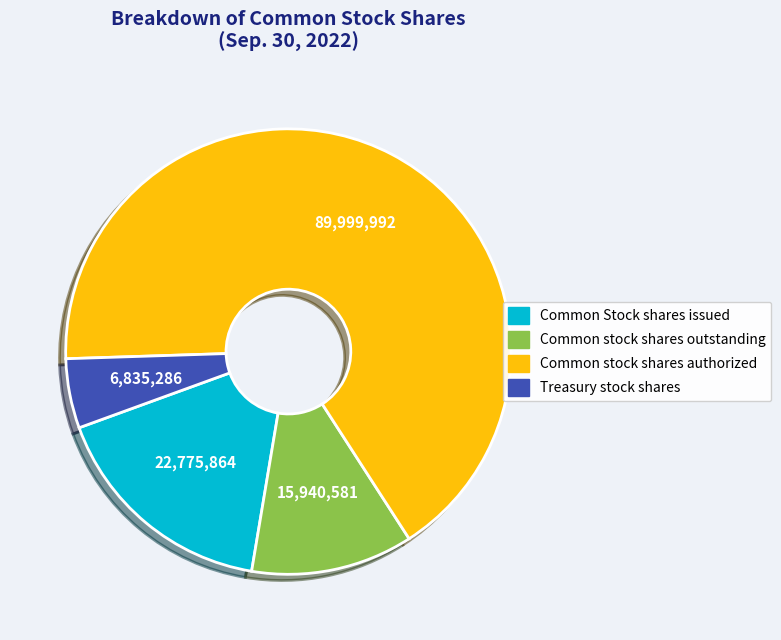

Rank the categories by value from highest to lowest.

Common stock shares authorized, Common Stock shares issued, Common stock shares outstanding, Treasury stock shares